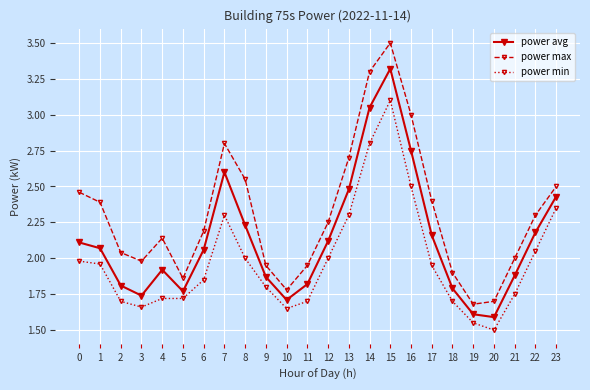

What is the difference between the second highest and minimum values in the power avg series?

1.5